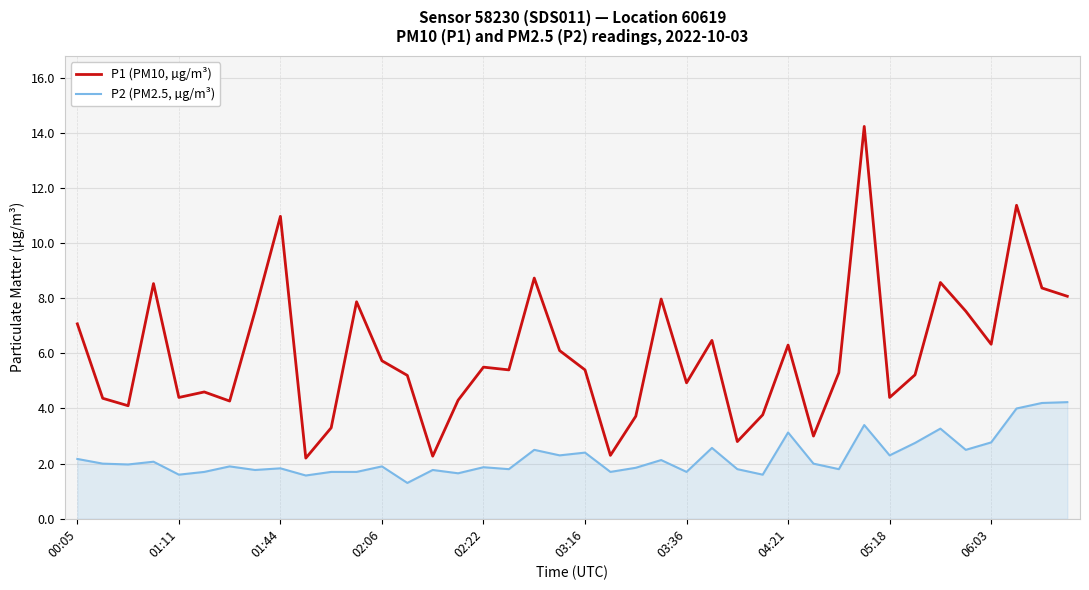

What is the difference between the maximum and minimum values in the P1 (PM10, µg/m³) series?

12.0